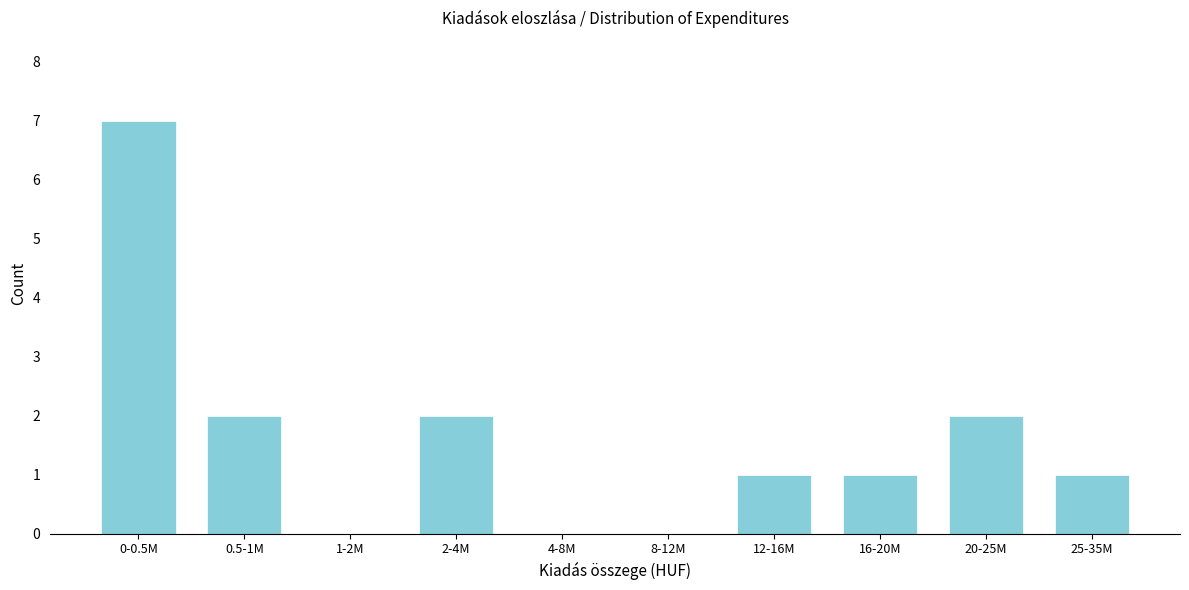

Reading left to right, what are all the values shown in this chart?

0-0.5M=7	0.5-1M=2	1-2M=0	2-4M=2	4-8M=0	8-12M=0	12-16M=1	16-20M=1	20-25M=2	25-35M=1